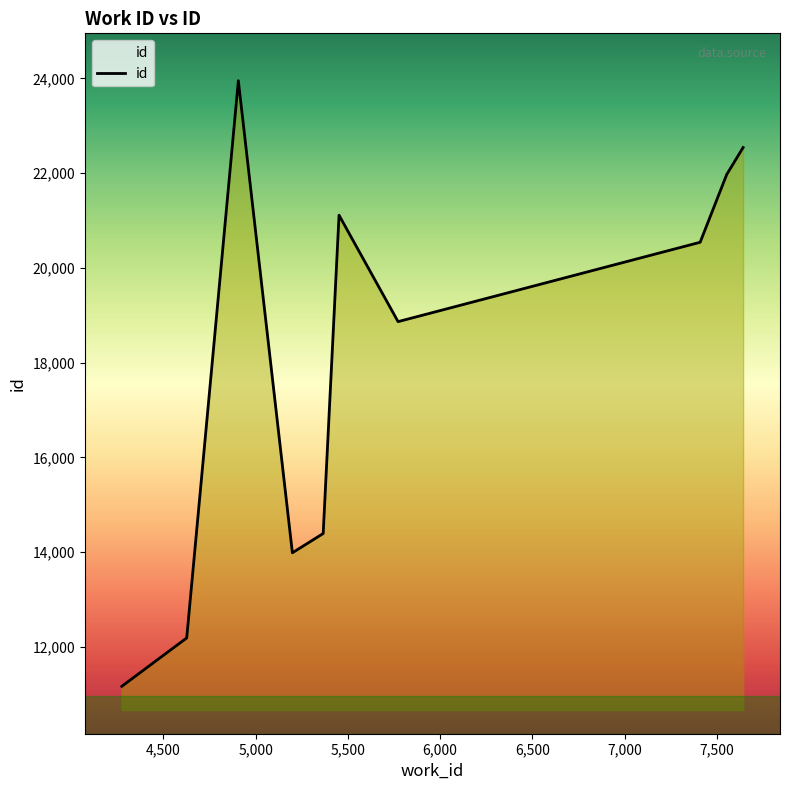

What is the maximum value shown in the chart?

23951